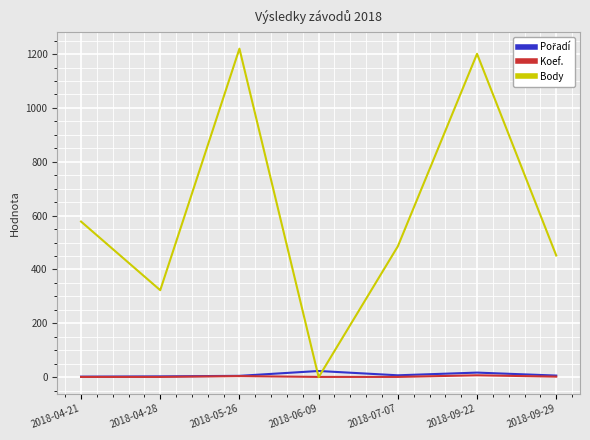

Which series changed the most between 2018-04-28 and 2018-07-07?

Body